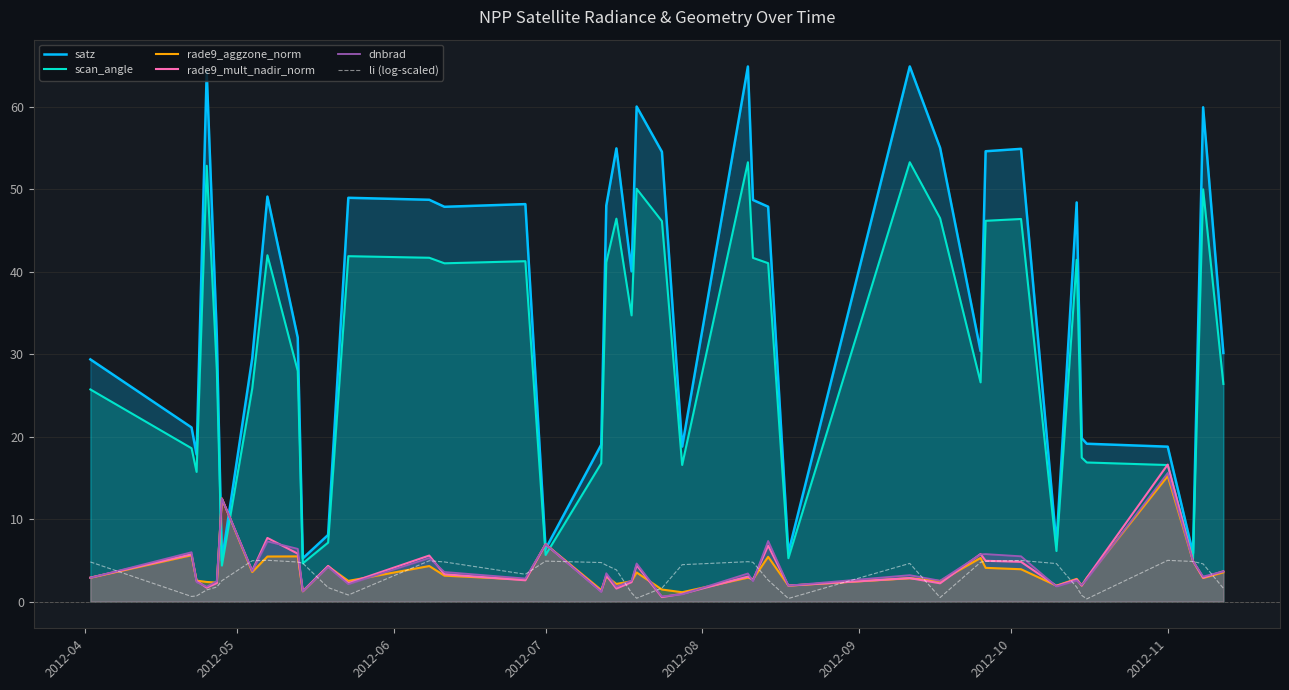

Which series has the largest range (max minus min)?

satz